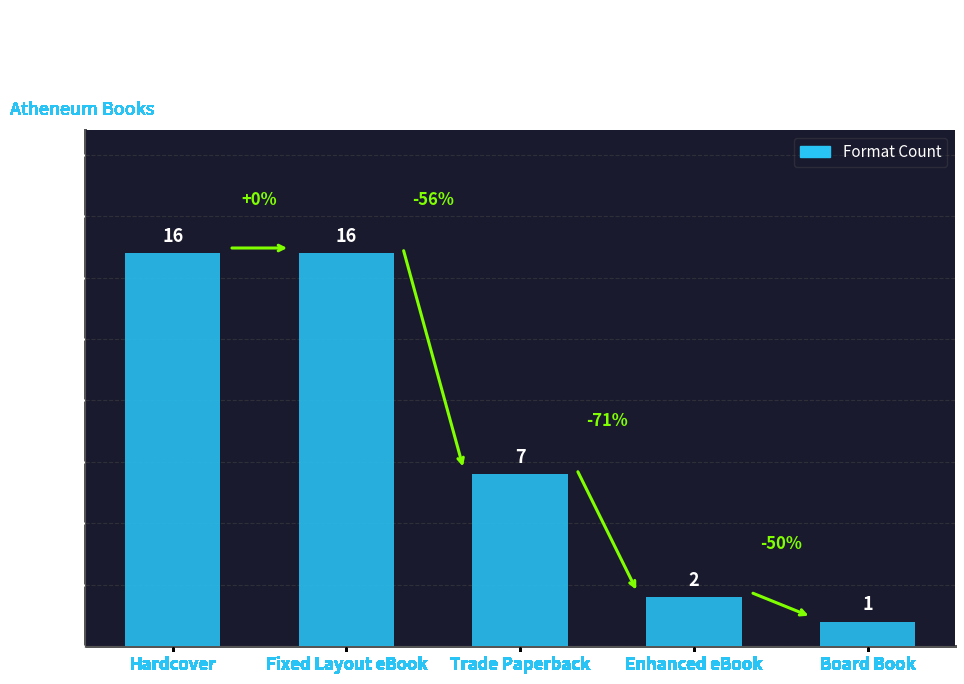

Does the chart contain stacked bars?

No